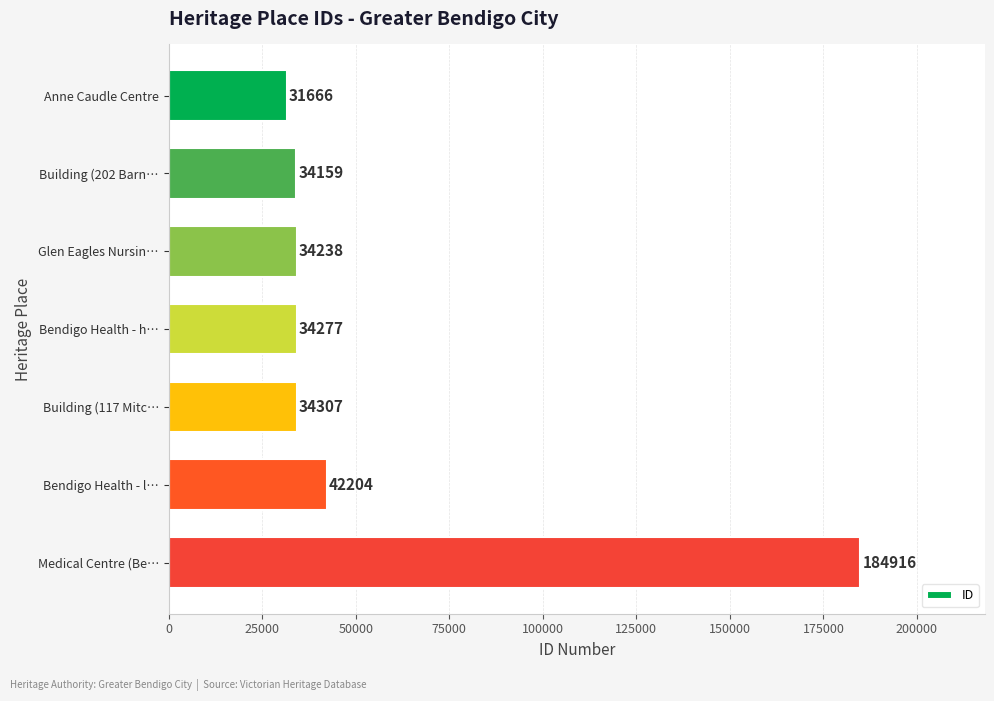

Which has a higher value, Anne Caudle Centre or Building (117 Mitc…?

Building (117 Mitc…